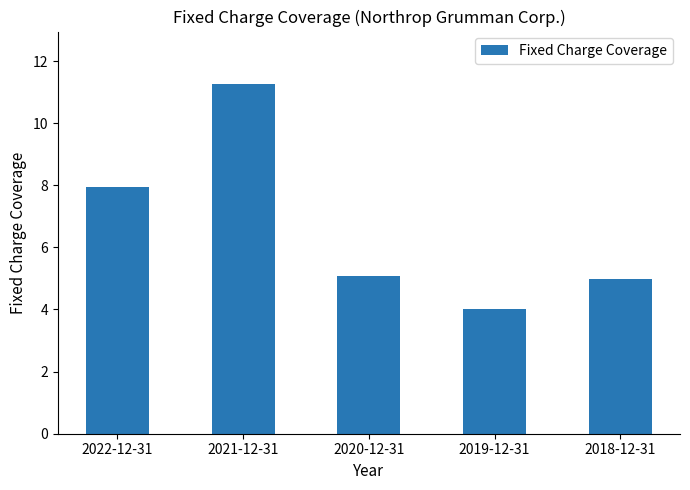

Does the chart contain stacked bars?

No